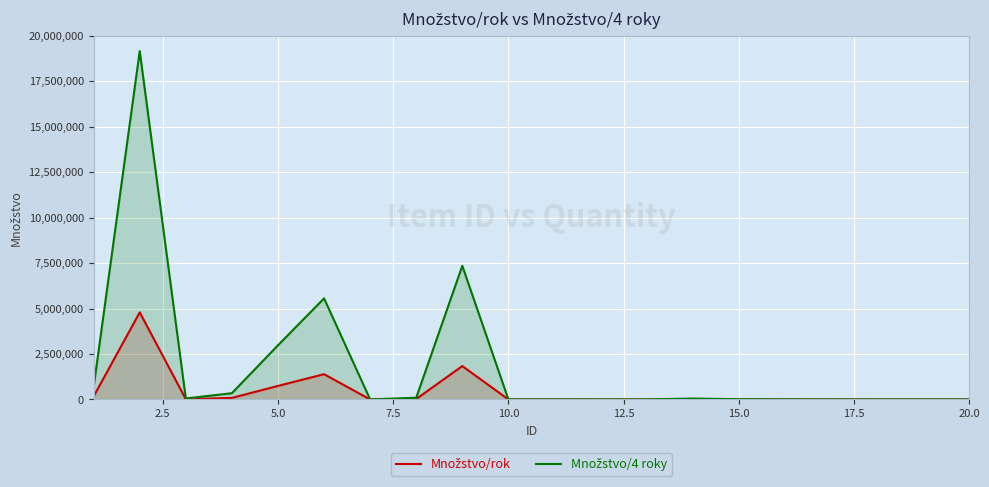

Rank the series by their maximum value, from lowest to highest.

Množstvo/rok, Množstvo/4 roky